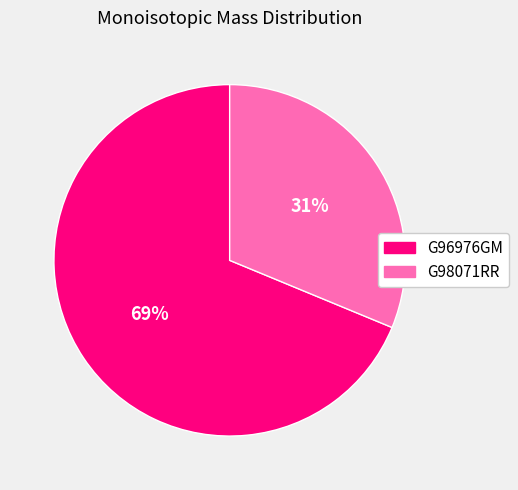

To the nearest percent, what portion does G98071RR represent?

31%